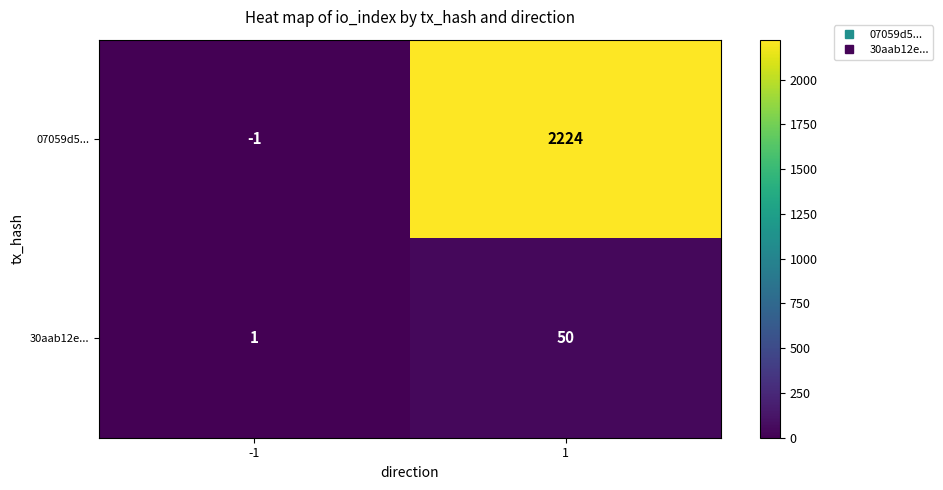

The value of 07059d5... at -1 is -1. True or false?

True